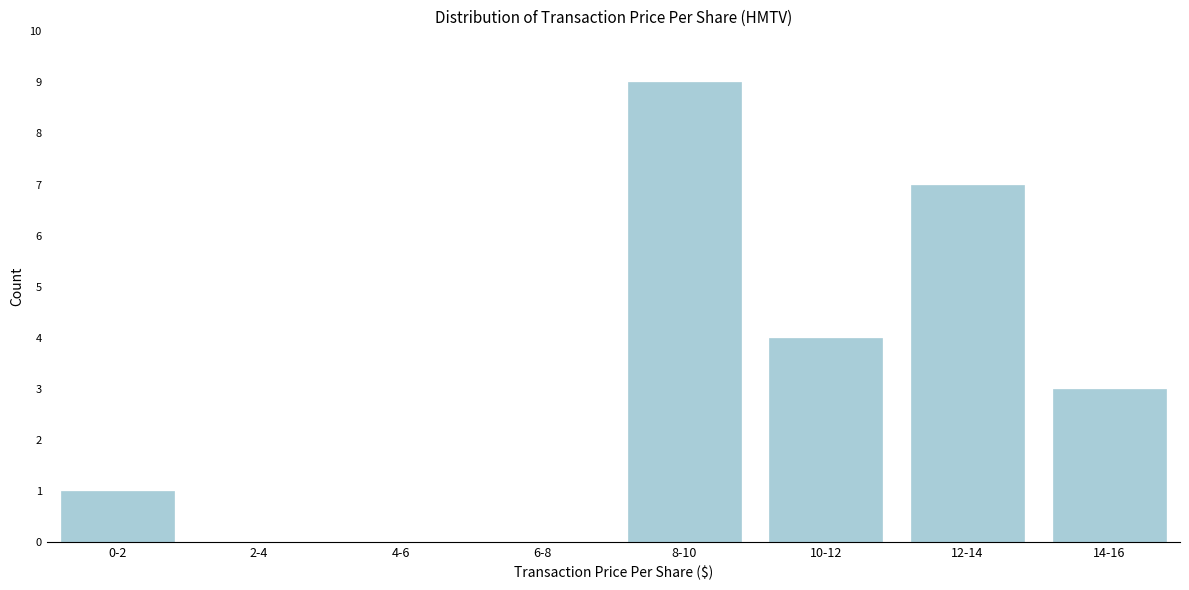

Reading left to right, what are all the values shown in this chart?

0-2=1	2-4=0	4-6=0	6-8=0	8-10=9	10-12=4	12-14=7	14-16=3